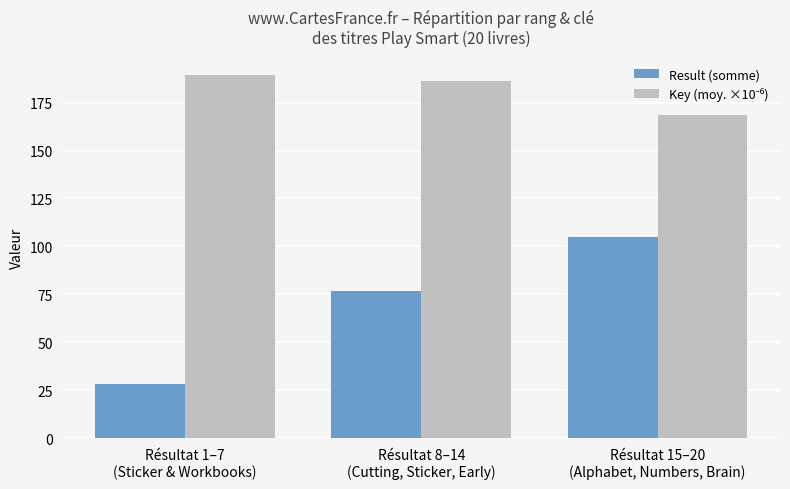

Are the bars horizontal?

No